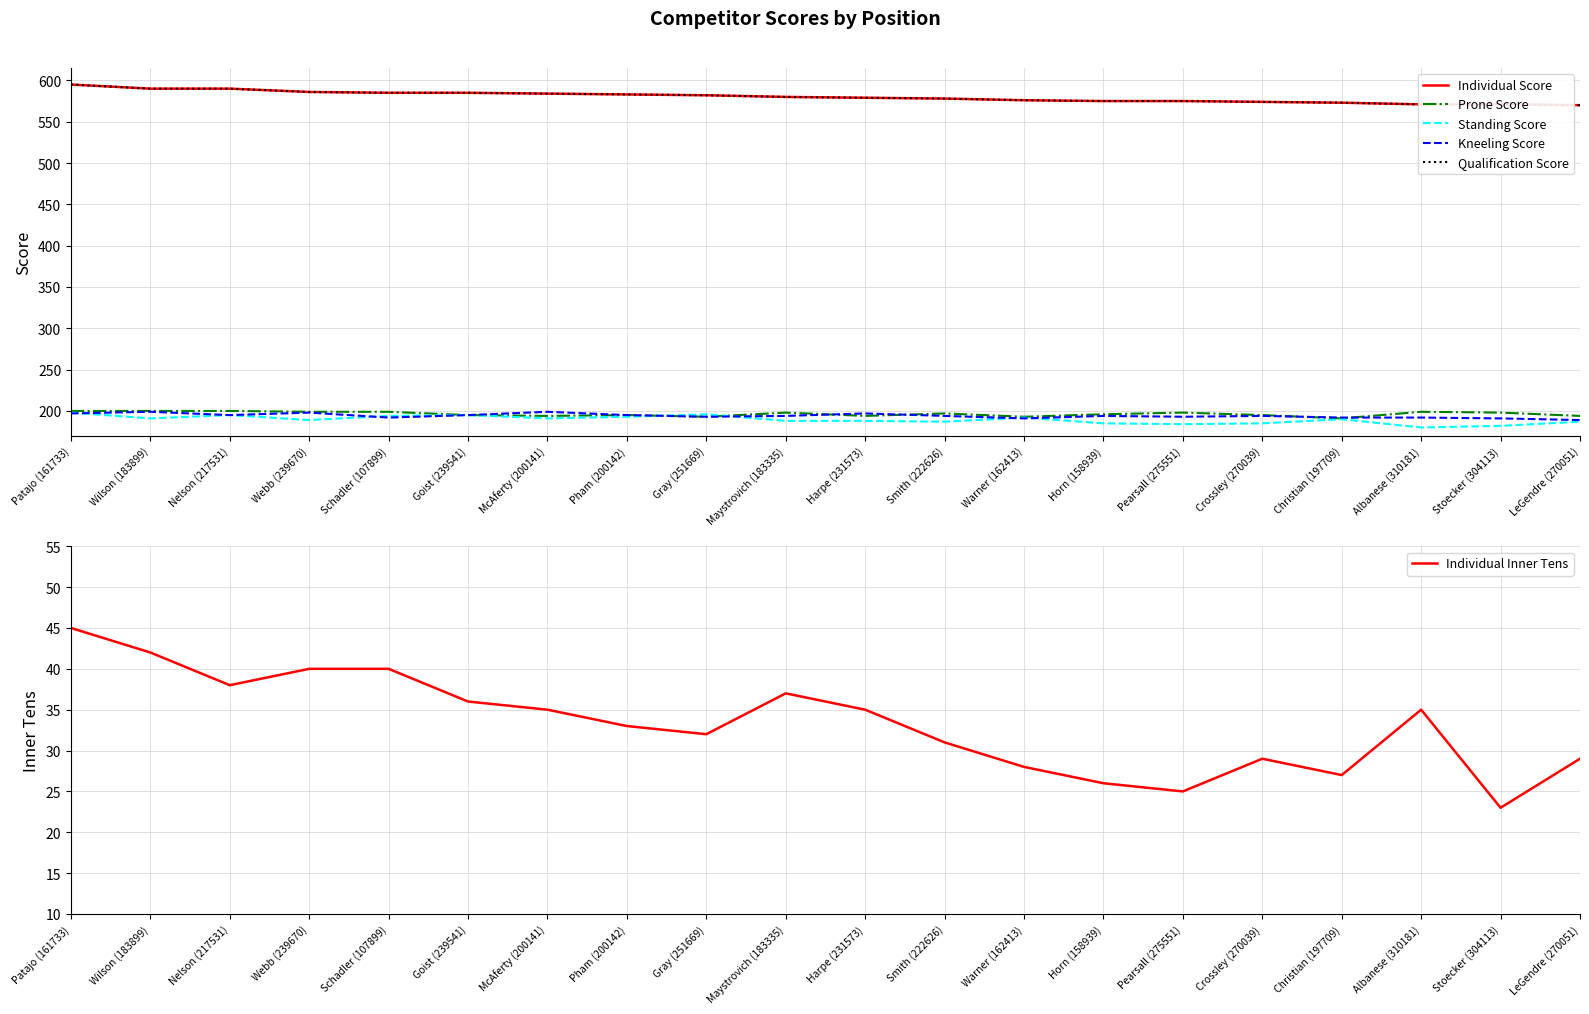

True or false: Prone Score and Individual Score intersect in this chart.

False